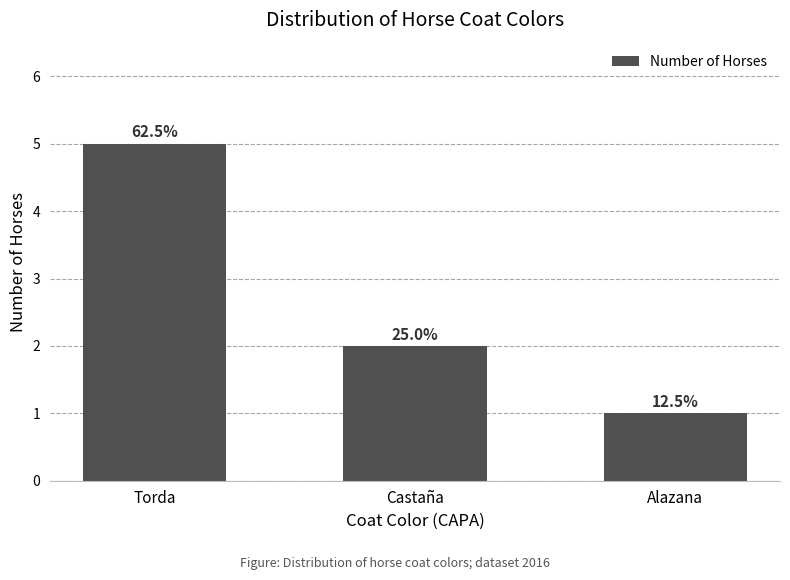

Reading left to right, extract all data points from this chart.

5	2	1